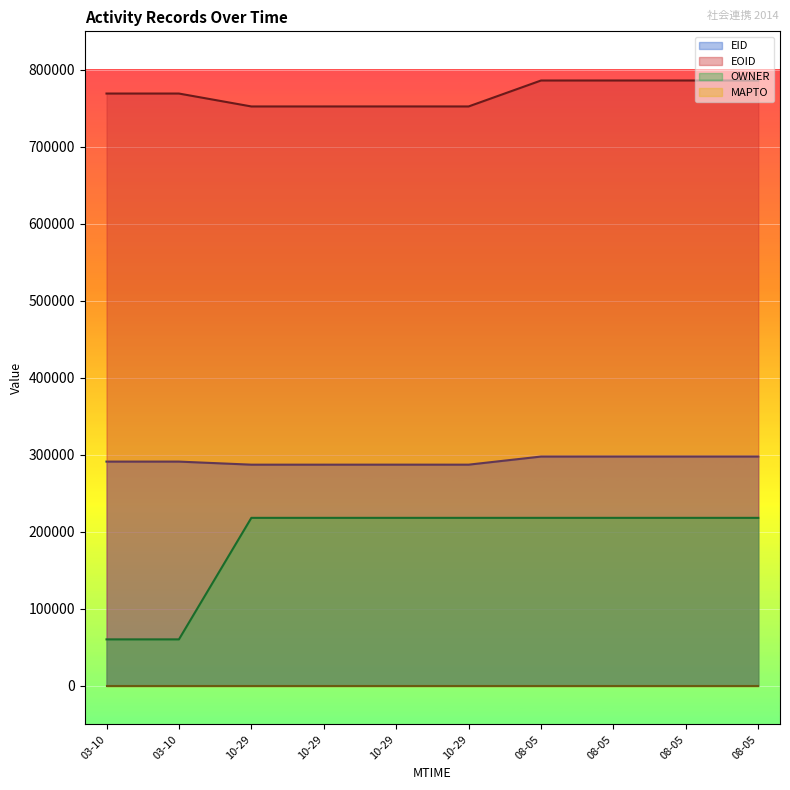

What is the smallest value displayed?

0